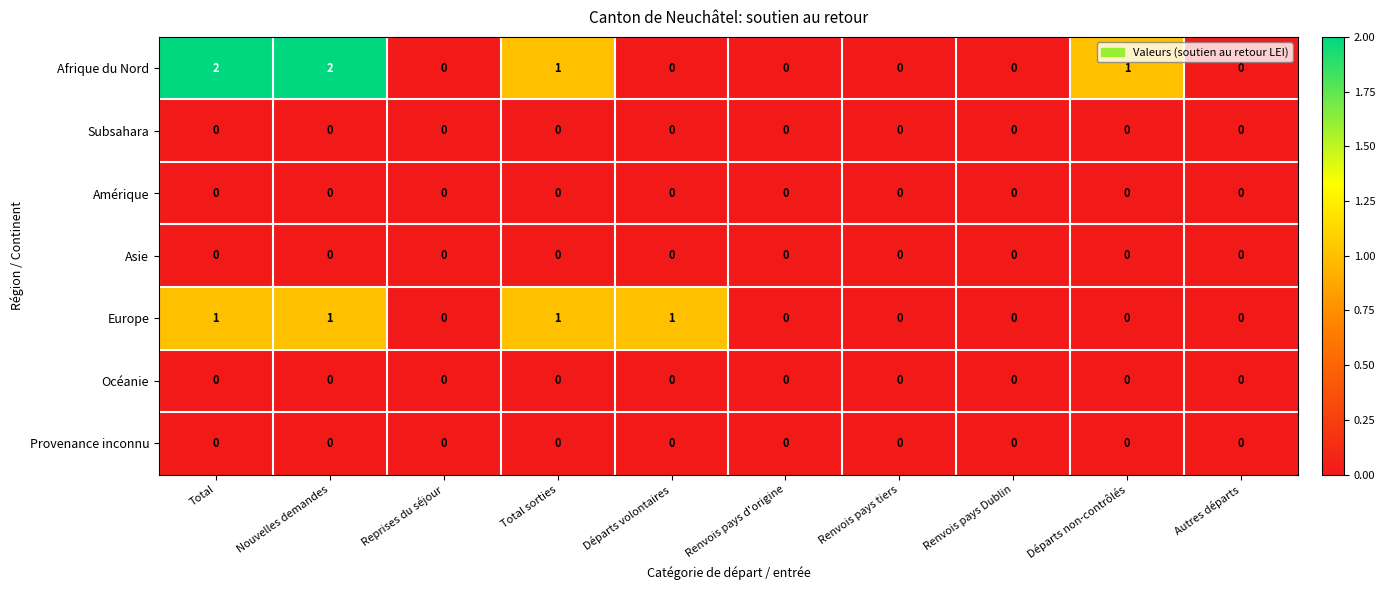

True or false: Afrique du Nord has a value of 0 at Départs volontaires.

True